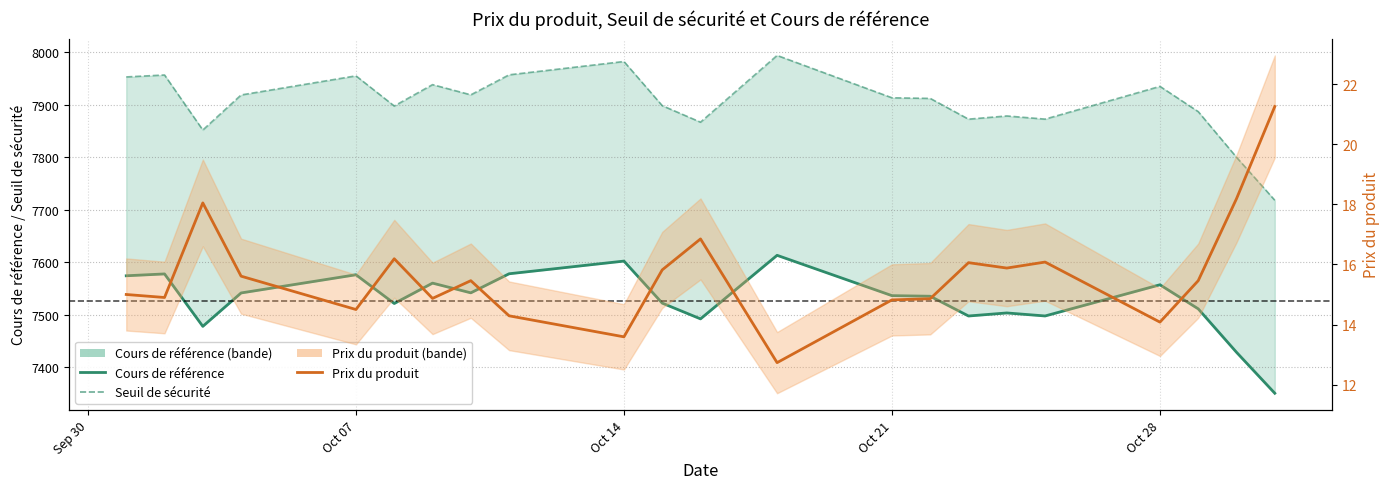

What is the maximum value shown in the chart?

21.3